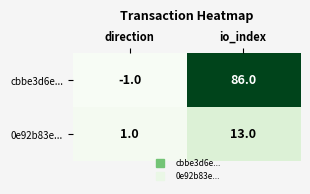

How many distinct data groups are displayed?

2